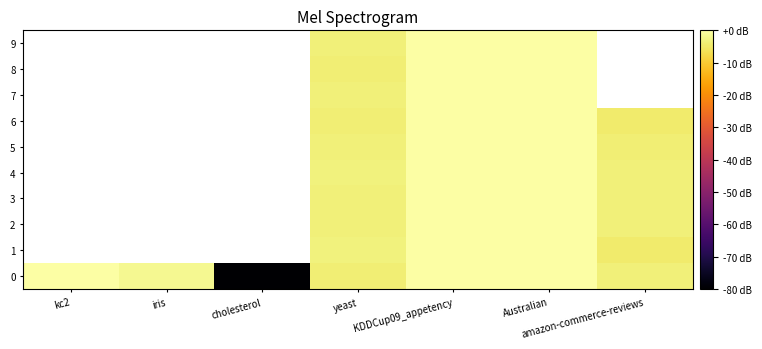

At how many categories does at least one series exceed -53?

6